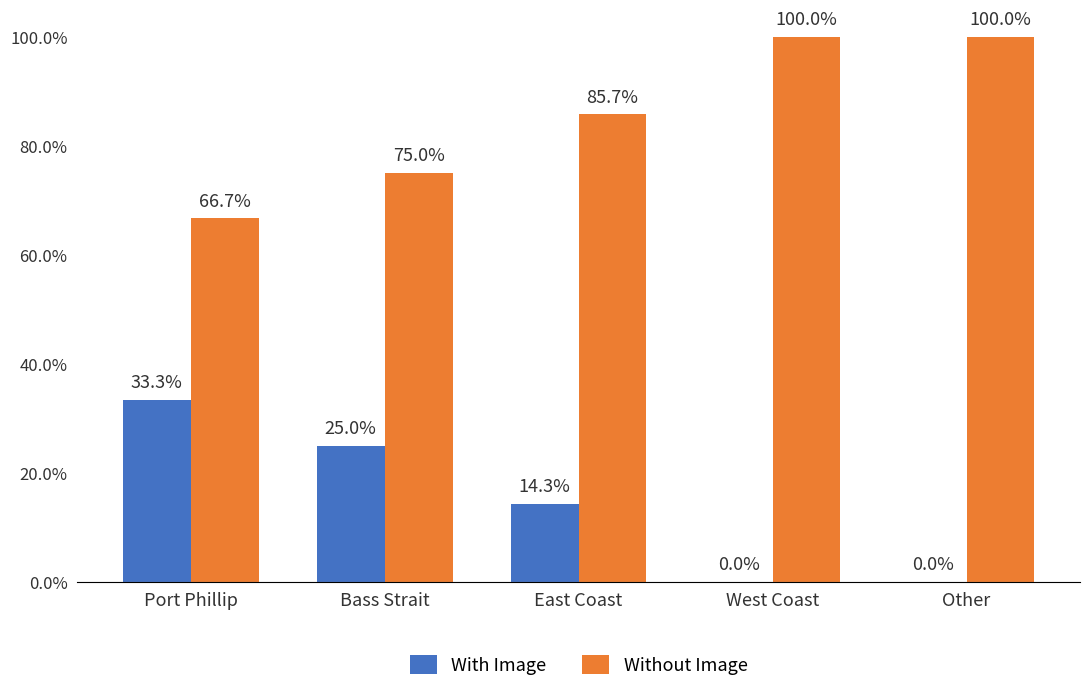

Is the value of With Image at Other greater than the value of Without Image at Other?

No